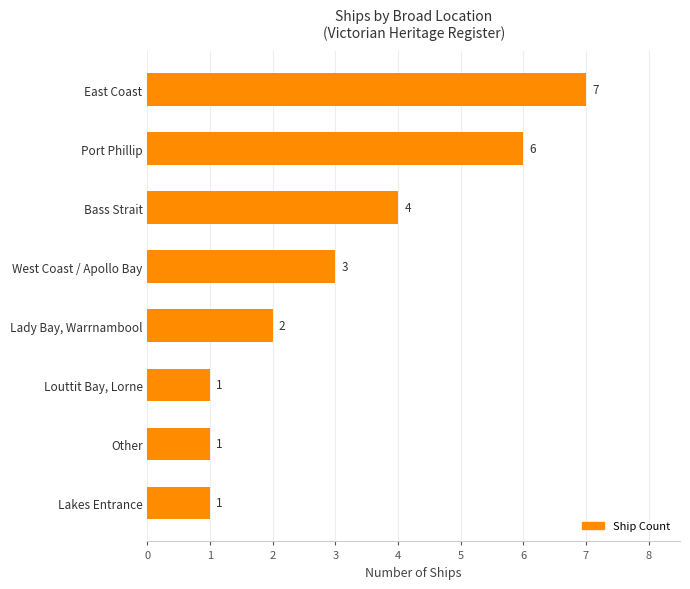

Count the values in the range 1 to 6.

7